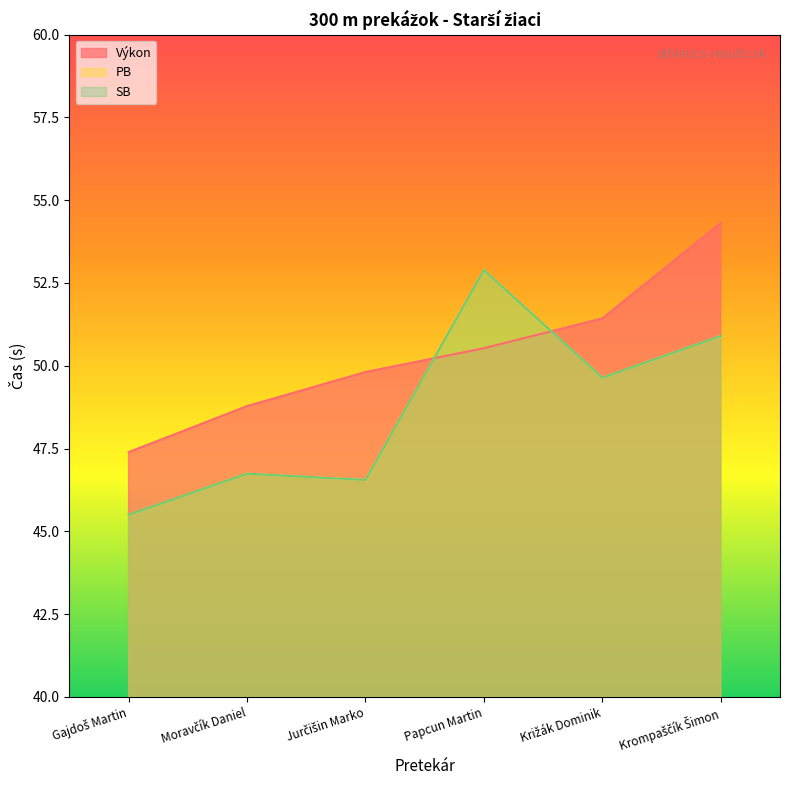

The value of Výkon at Križák Dominik is 11.6. True or false?

False